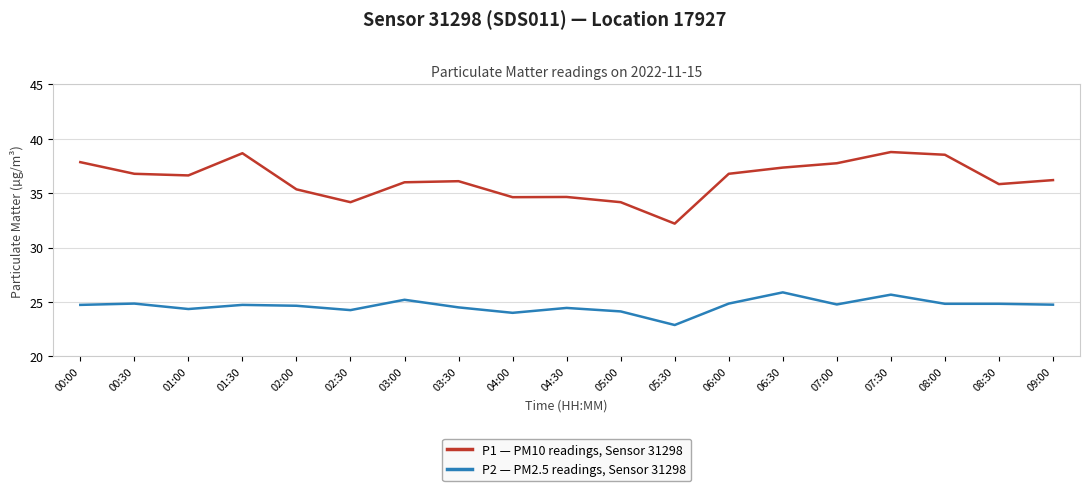

What is the maximum value shown in the chart?

38.8